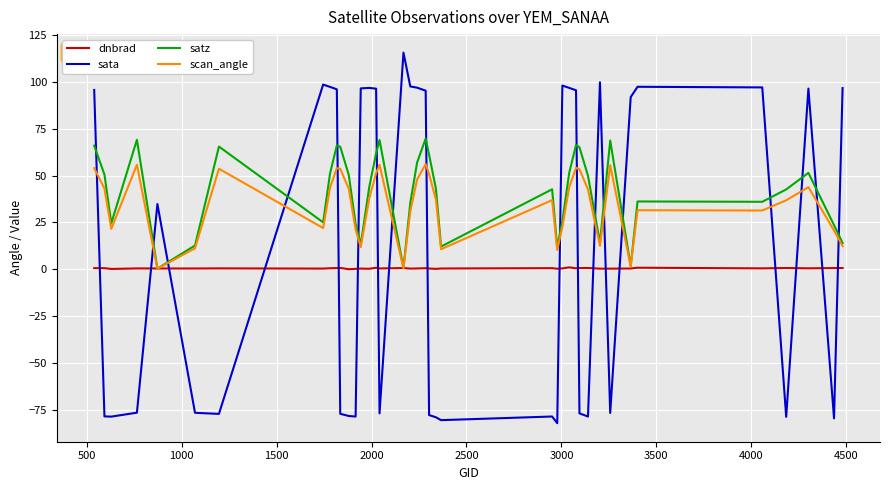

List the series in order of their peak value, lowest first.

dnbrad, scan_angle, satz, sata